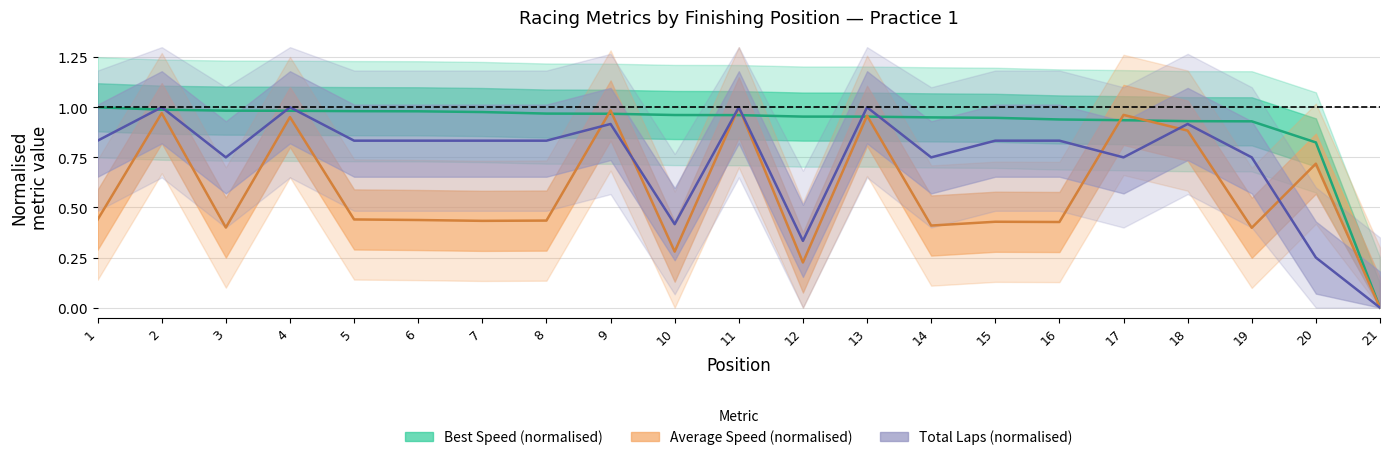

What is the difference between the second highest and second lowest values in the Average Speed series?

0.8